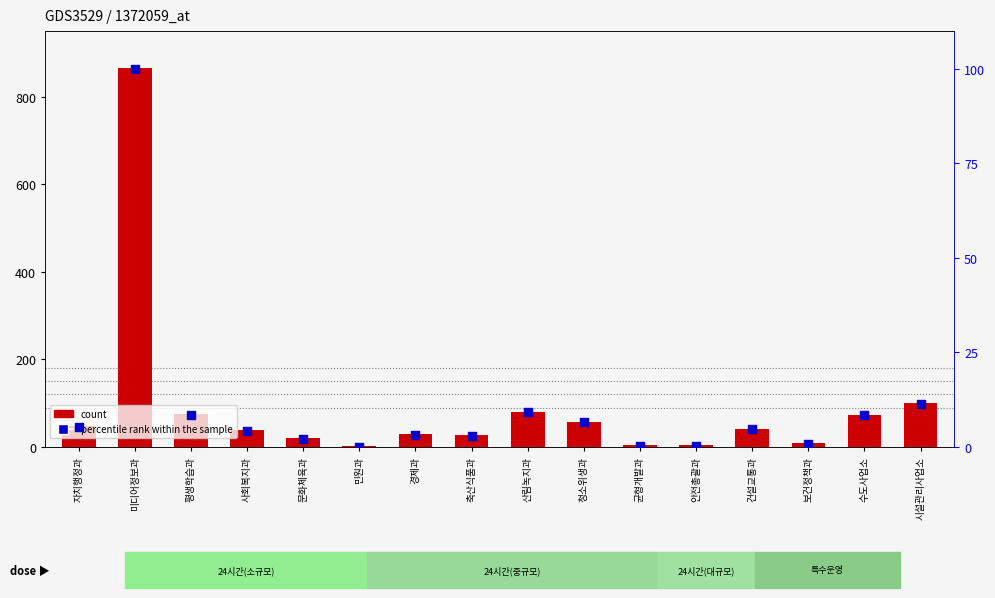

What is the total value across all series at 시설관리사업소?

112.5